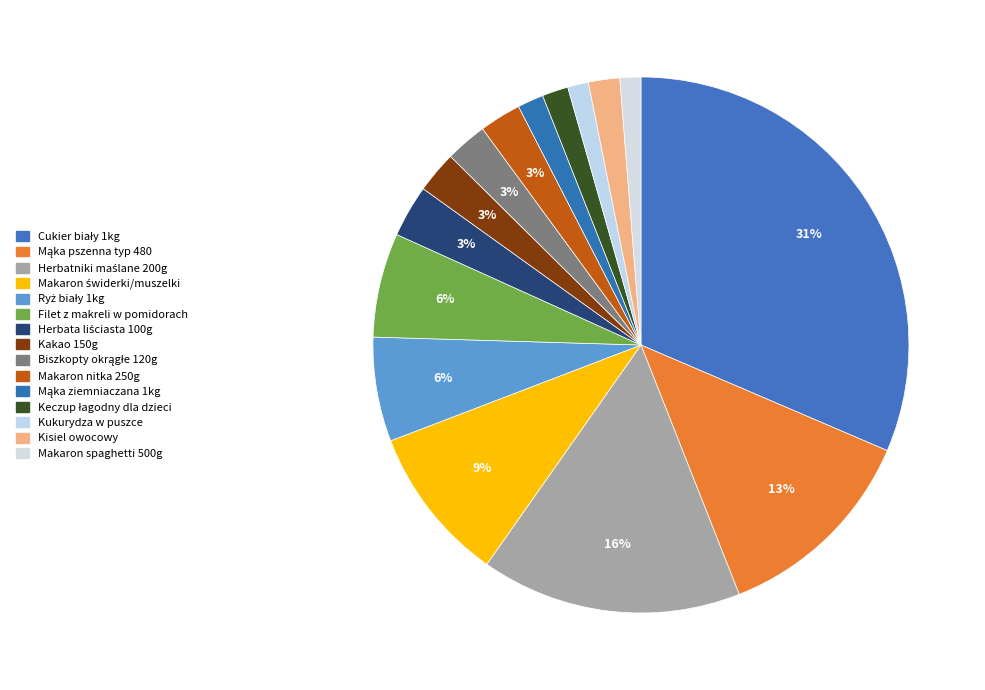

How many segments does this pie chart have?

15